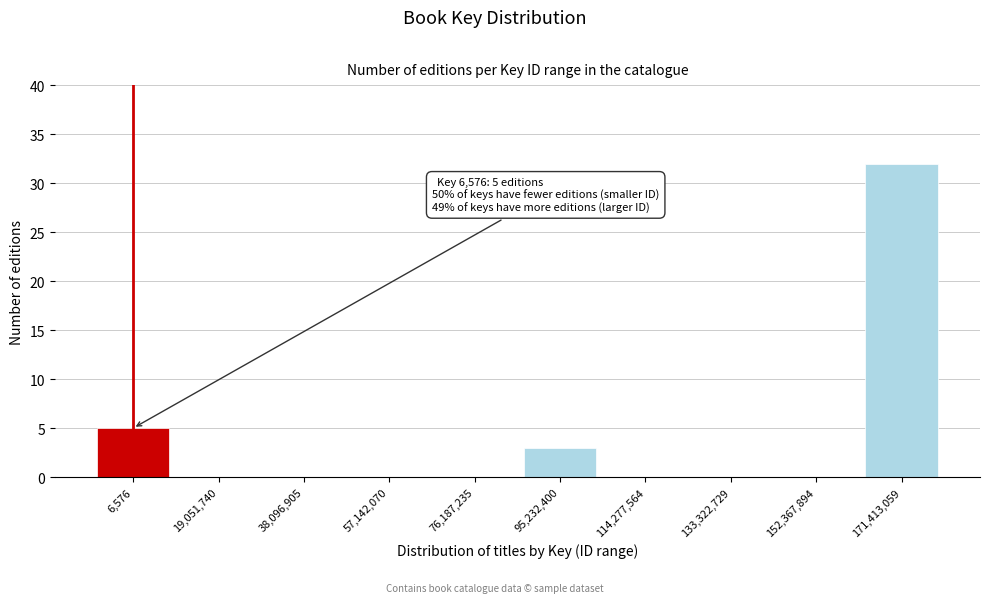

Reading left to right, extract all data points from this chart.

6,576=5	19,051,740=0	38,096,905=0	57,142,070=0	76,187,235=0	95,232,400=3	114,277,564=0	133,322,729=0	152,367,894=0	171,413,059=32